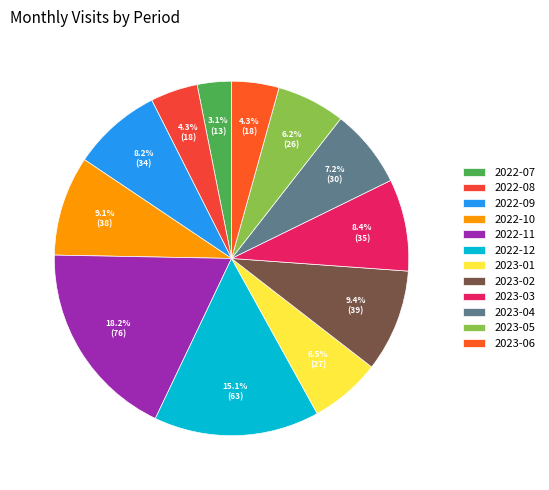

Which slice is the smallest?

2022-07